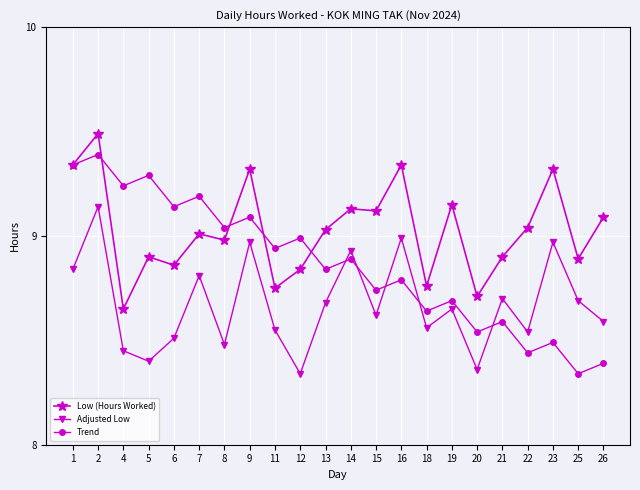

At which label is Trend closest to 8?

25